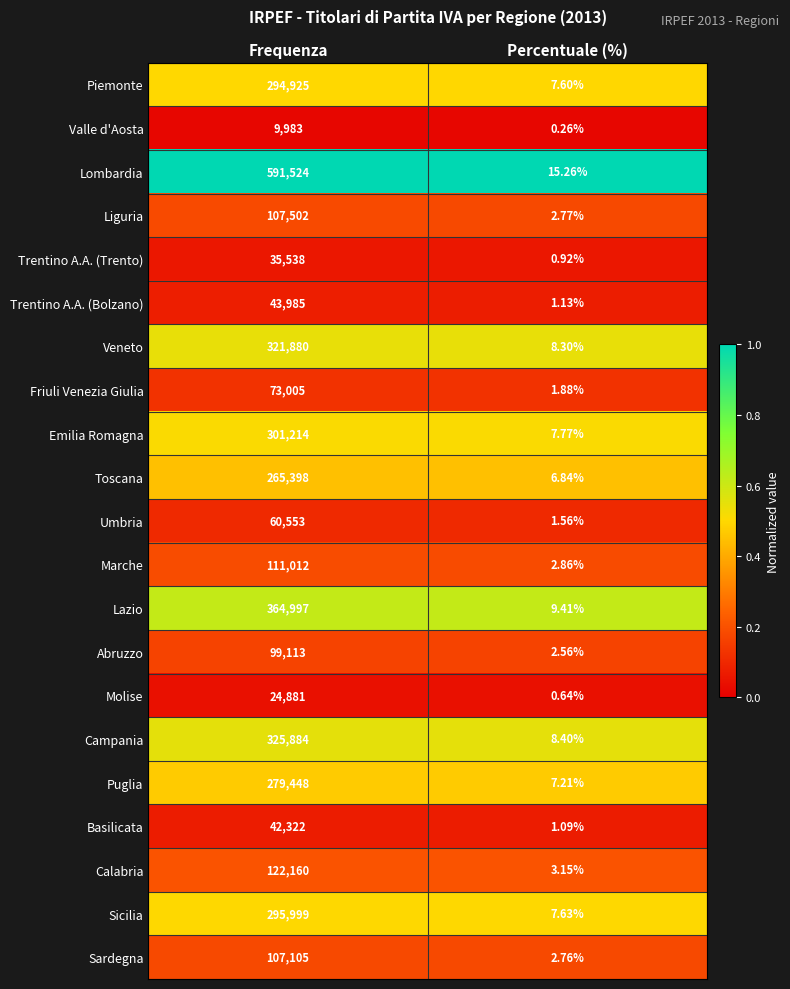

At how many categories does at least one series exceed 0?

2